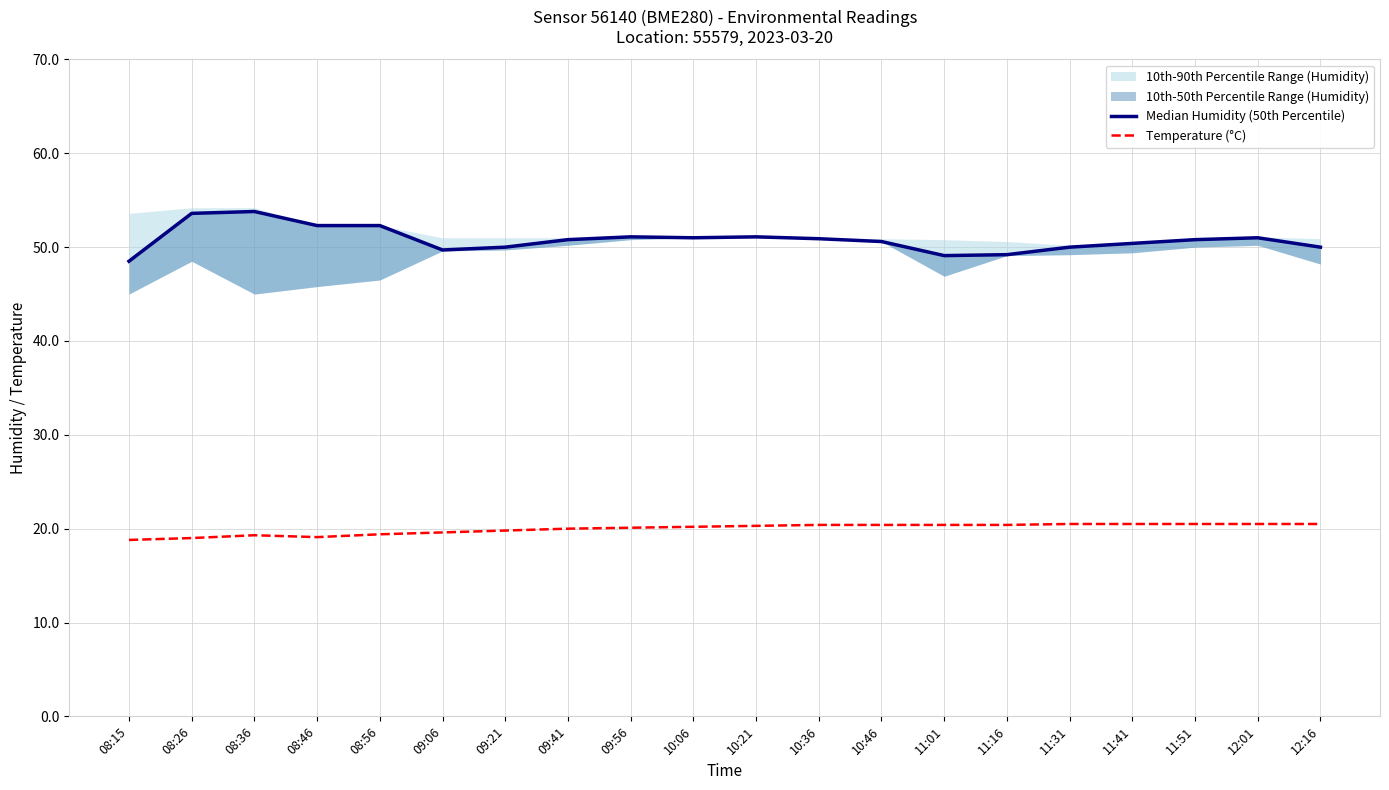

Rank the series by their average value, from highest to lowest.

Median Humidity (50th Percentile), Temperature (°C)